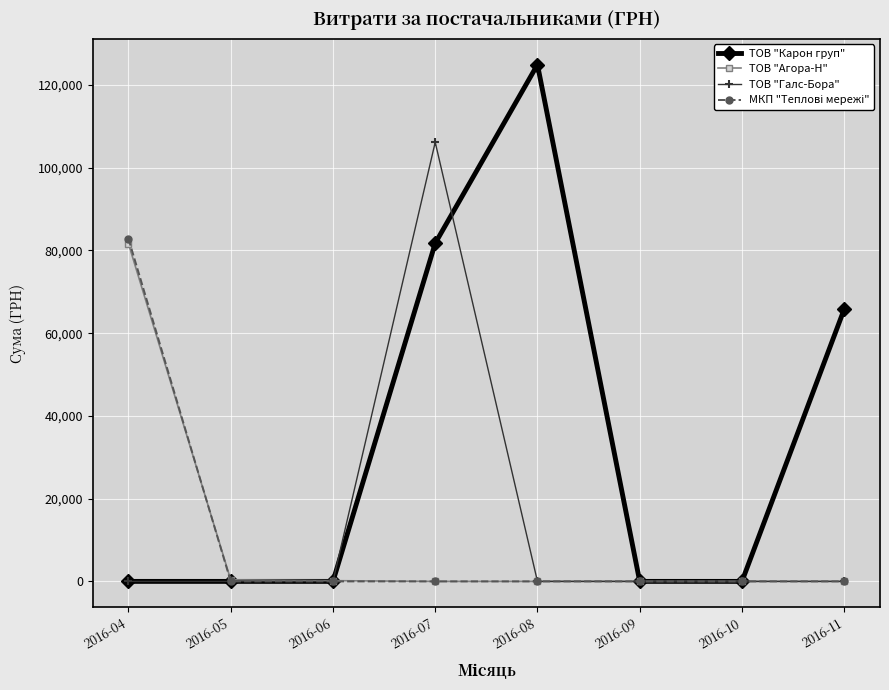

What is the highest value of the ТОВ "Агора-Н" series?

81626.4